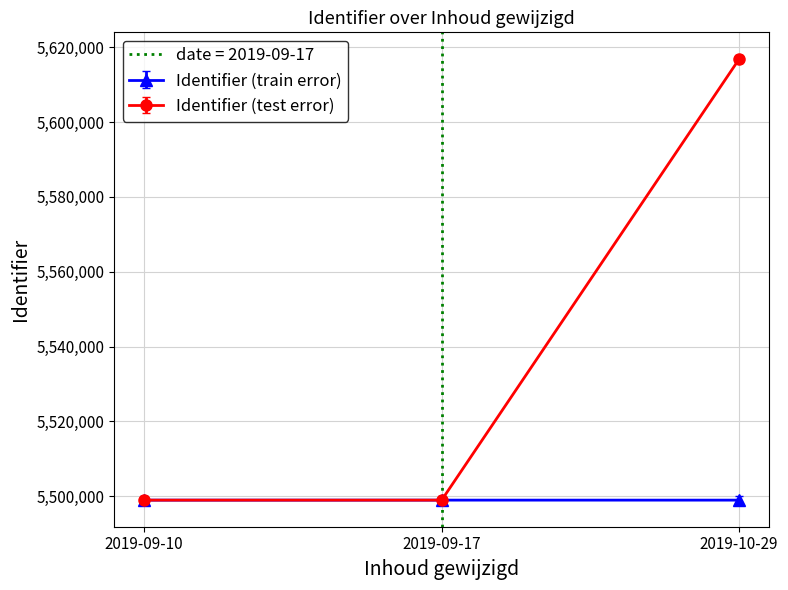

What is the difference between the maximum and second lowest values in the Identifier (train error) series?

3